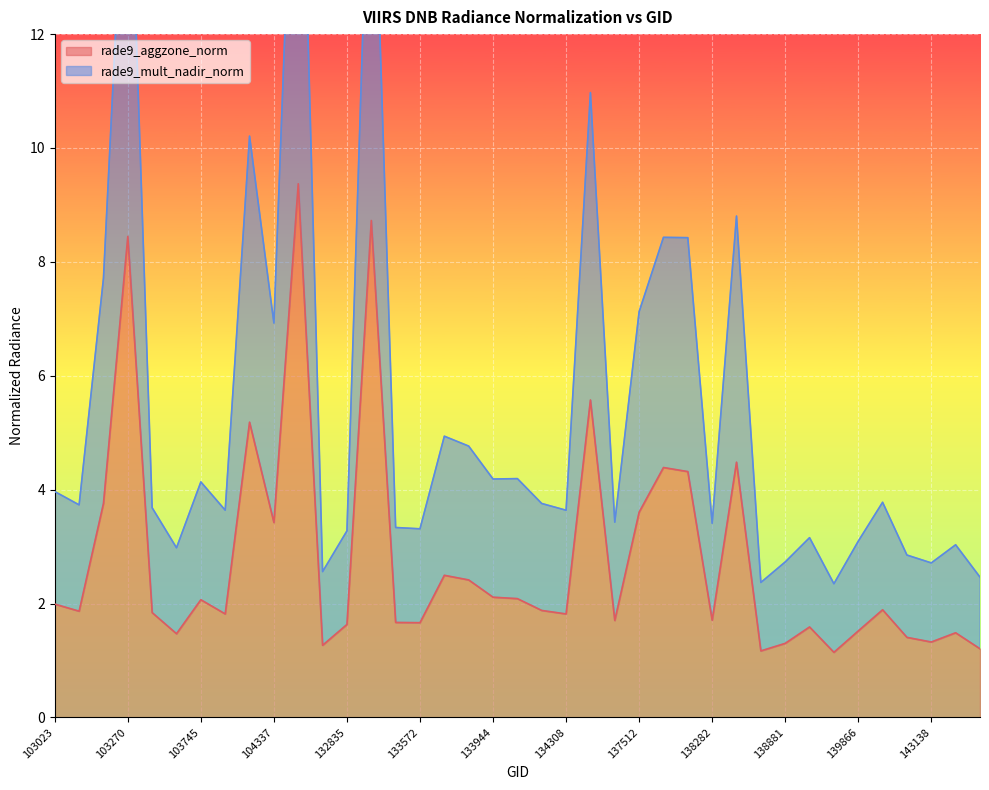

Which series has the widest spread of values?

rade9_mult_nadir_norm line